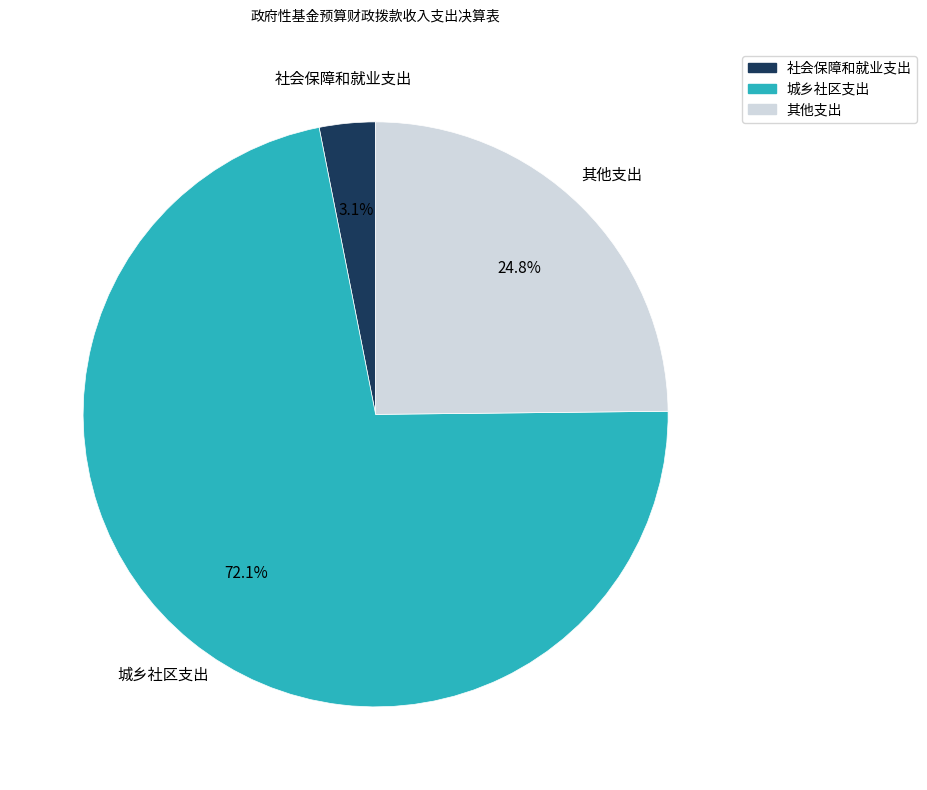

To the nearest percent, what percentage of the pie is 城乡社区支出?

72%